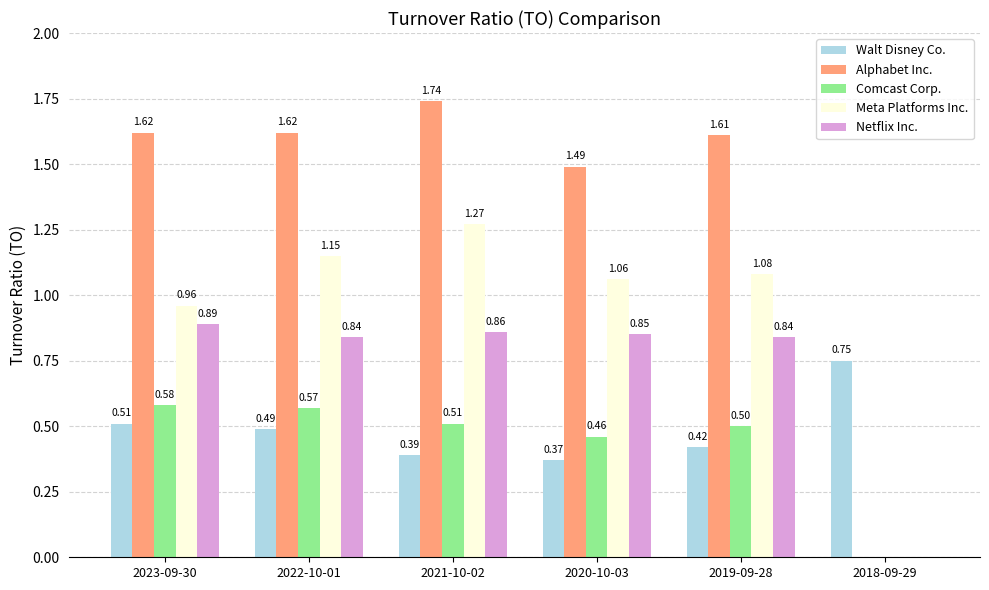

Is the value of Comcast Corp. at 2023-09-30 greater than the value of Netflix Inc. at 2021-10-02?

No